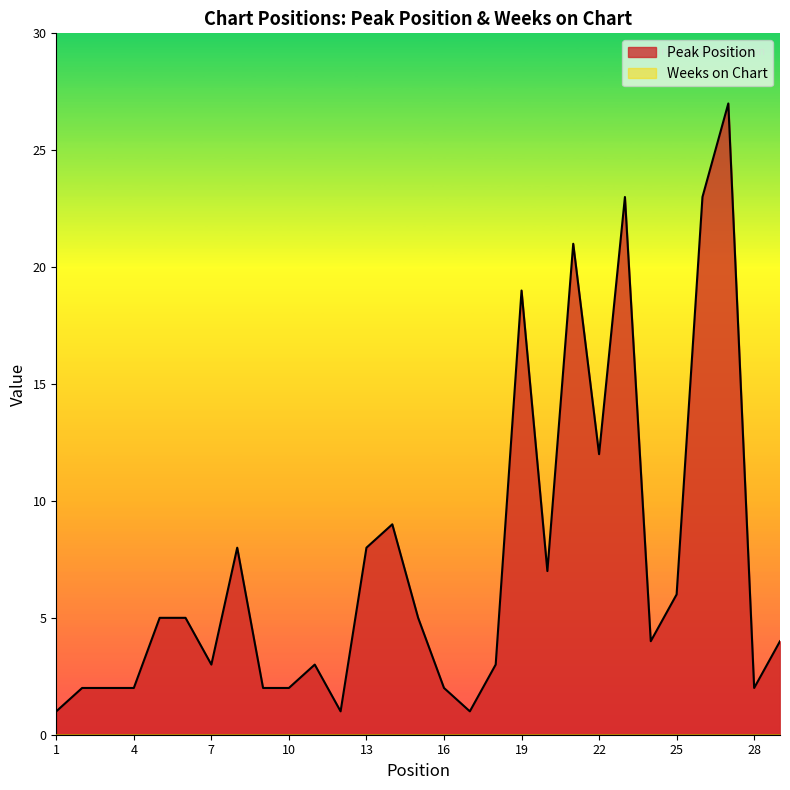

Reading left to right, list all the values displayed in this chart.

1	2	2	2	5	5	3	8	2	2	3	1	8	9	5	2	1	3	19	7	21	12	23	4	6	23	27	2	4